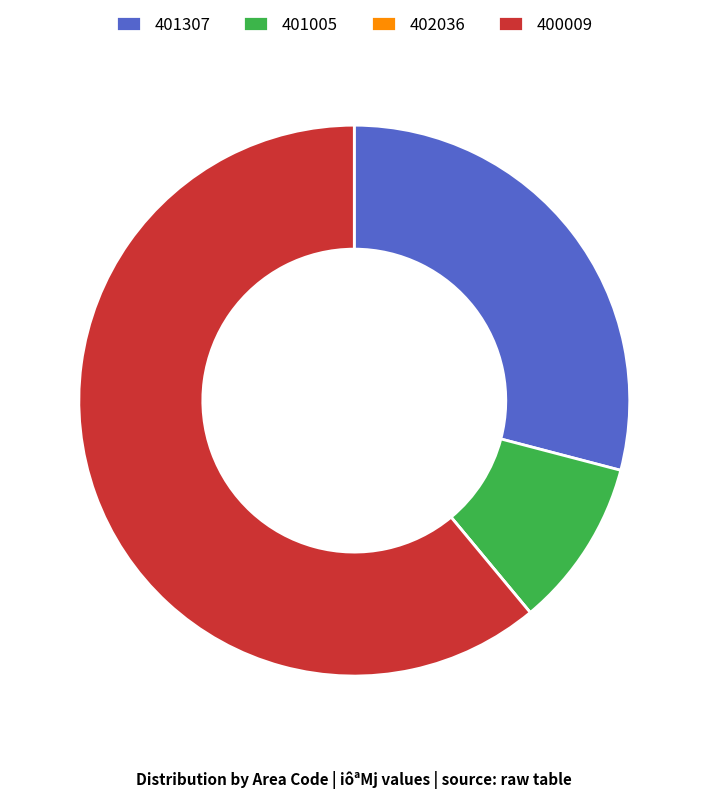

Approximately how many times larger is the value at 401307 compared to 400009?

0.5